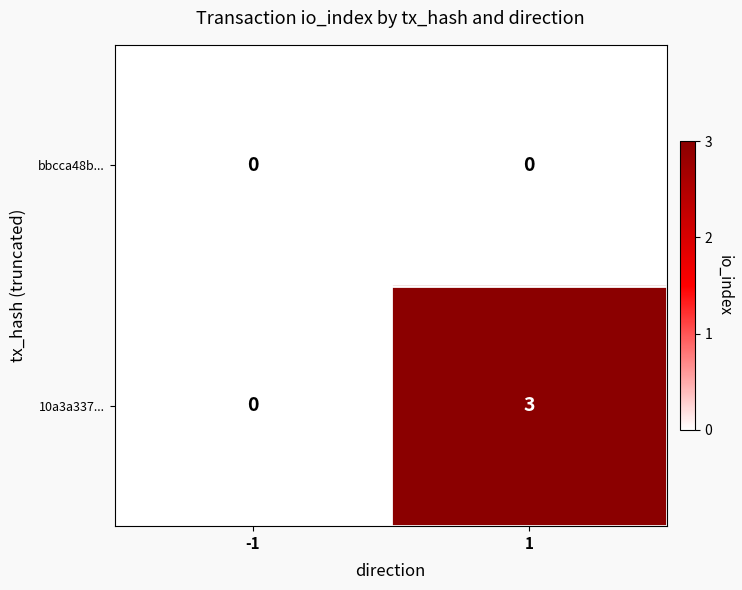

Reading left to right, what are all the values shown in this chart?

bbcca48b...: 0	0
10a3a337...: 0	3